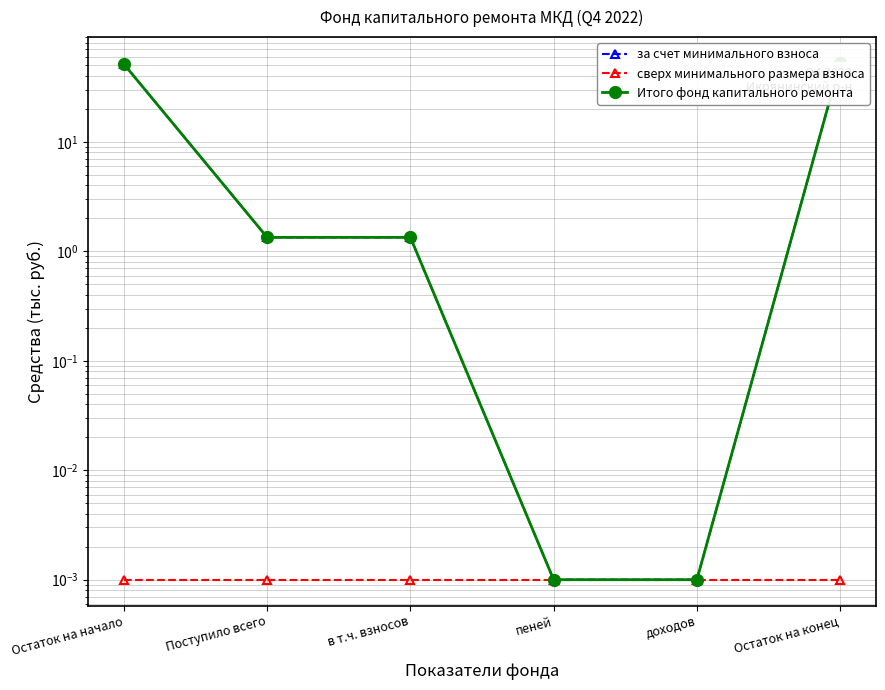

What is the label of the 5th point from the left?

доходов